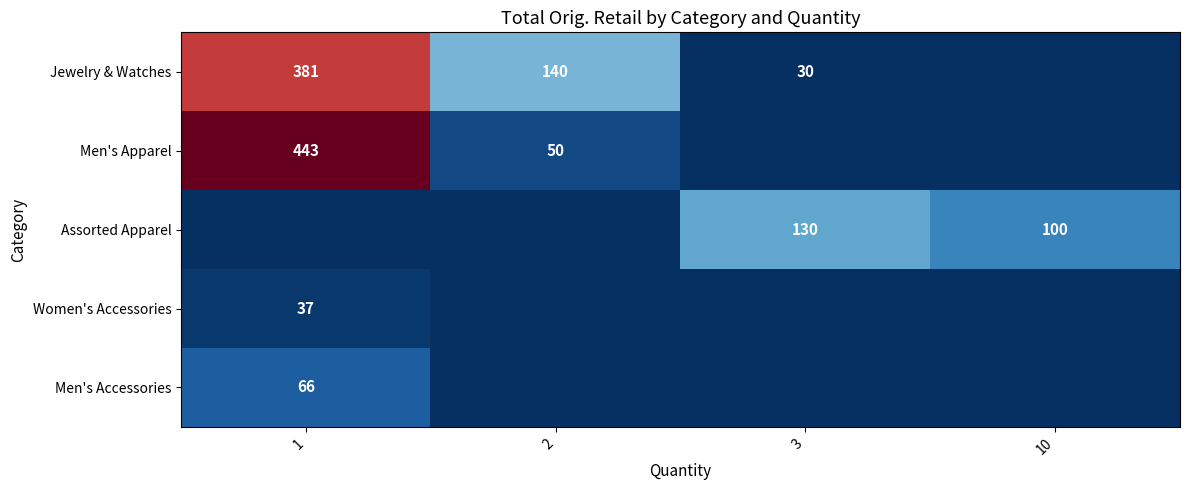

Which category has the highest value across all series?

1